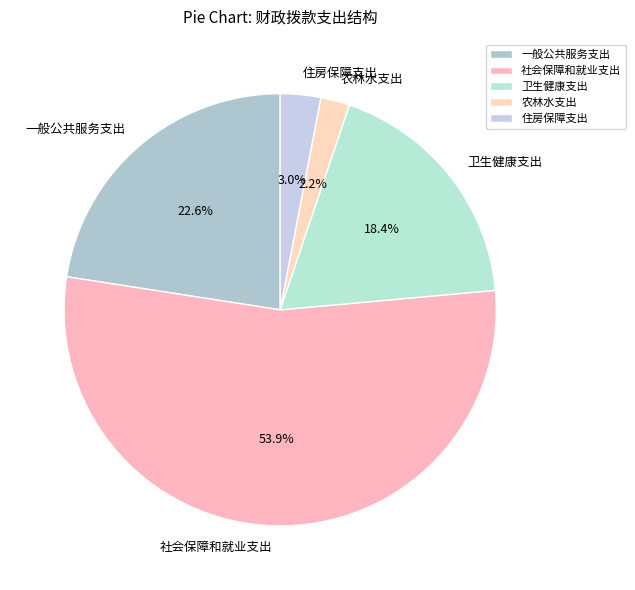

Which slice is the largest?

社会保障和就业支出